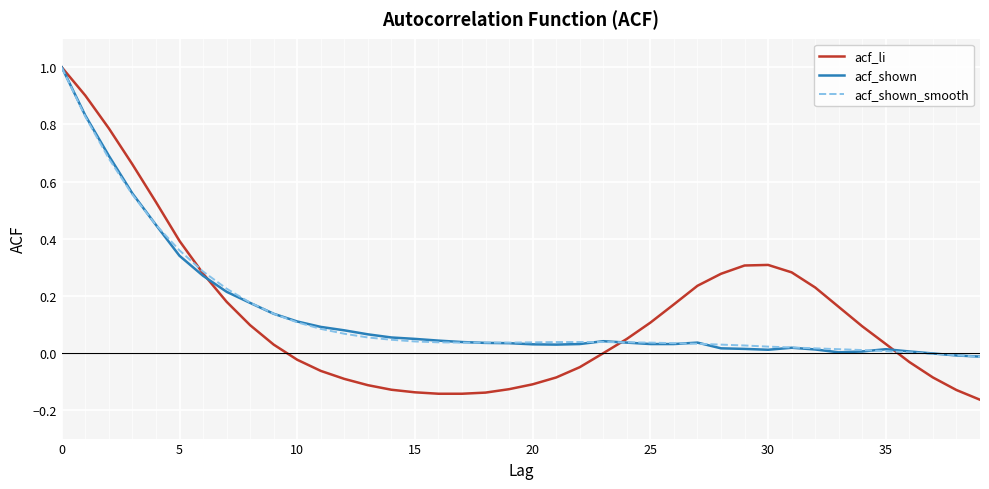

True or false: acf_shown_smooth and acf_li cross at least once.

True